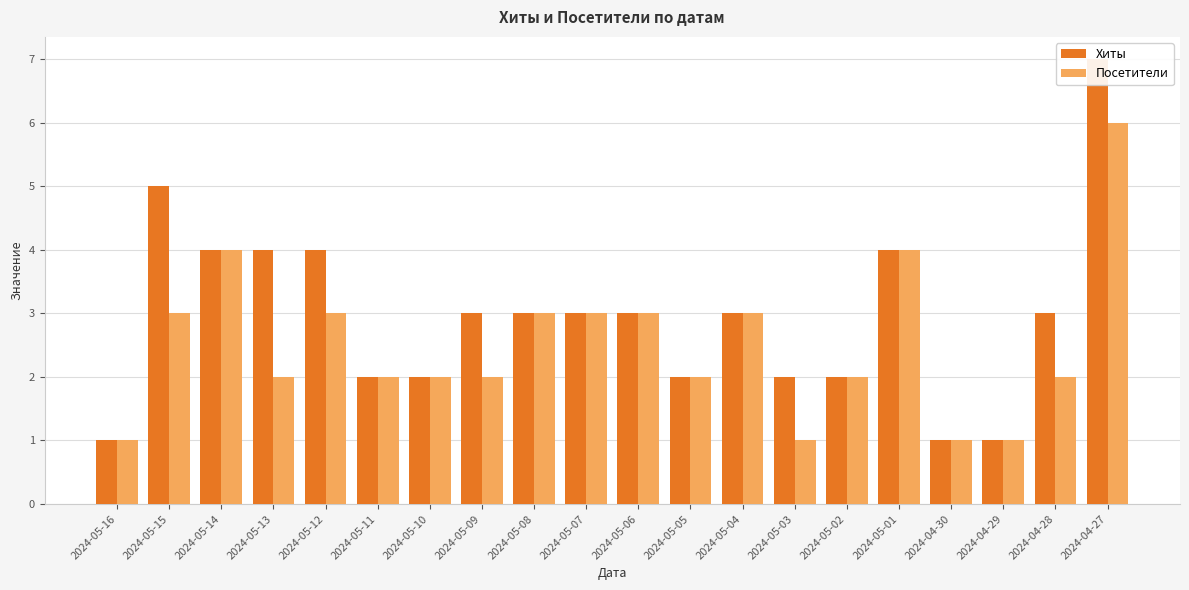

Reading left to right, extract all data points from this chart.

Хиты: 1	5	4	4	4	2	2	3	3	3	3	2	3	2	2	4	1	1	3	7
Посетители: 1	3	4	2	3	2	2	2	3	3	3	2	3	1	2	4	1	1	2	6